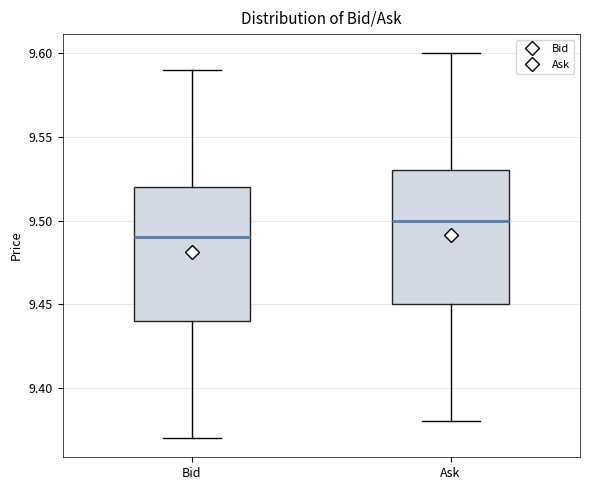

Reading left to right, transcribe this box plot: for each box, give where its median line is, the range the box spans, and where its two whiskers end, as read against the y-axis. The values are not printed on the chart, so give them approximately, as read against the axis.

Bid: median 9.49, box 9.44 to 9.52, whiskers 9.37 to 9.59
Ask: median 9.50, box 9.45 to 9.53, whiskers 9.38 to 9.60